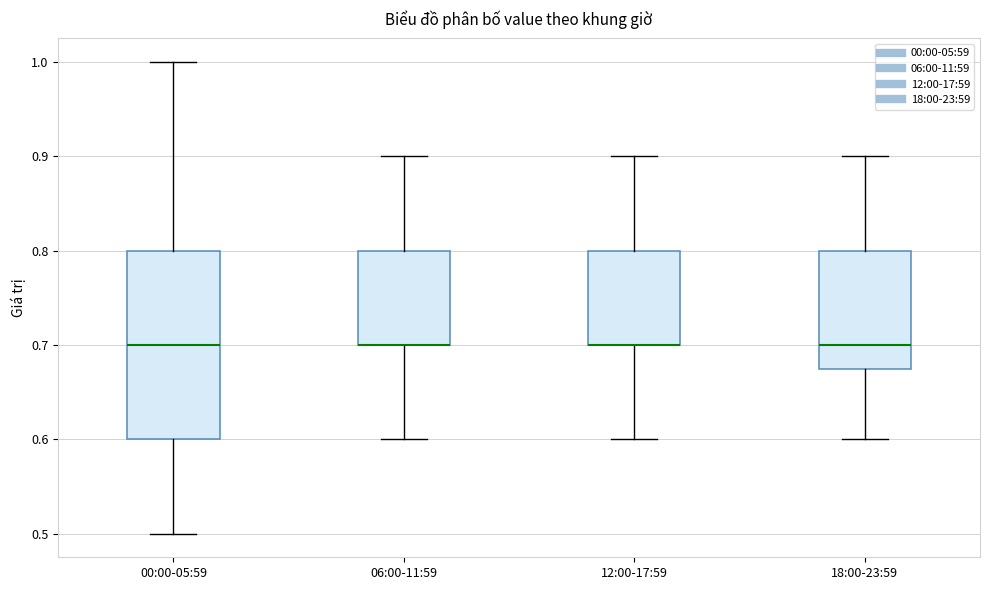

Reading left to right, transcribe this box plot: for each box, give where its median line is, the range the box spans, and where its two whiskers end, as read against the y-axis. The values are not printed on the chart, so give them approximately, as read against the axis.

00:00-05:59: median 0.70, box 0.60 to 0.80, whiskers 0.50 to 1.00
06:00-11:59: median 0.70 (drawn on the box's lower edge), box 0.70 to 0.80, whiskers 0.60 to 0.90
12:00-17:59: median 0.70 (drawn on the box's lower edge), box 0.70 to 0.80, whiskers 0.60 to 0.90
18:00-23:59: median 0.70, box 0.68 to 0.80, whiskers 0.60 to 0.90